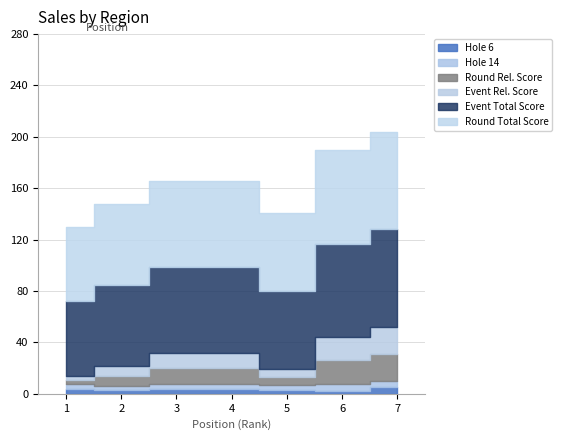

True or false: hole_14 has more than 0 interior local peaks.

True